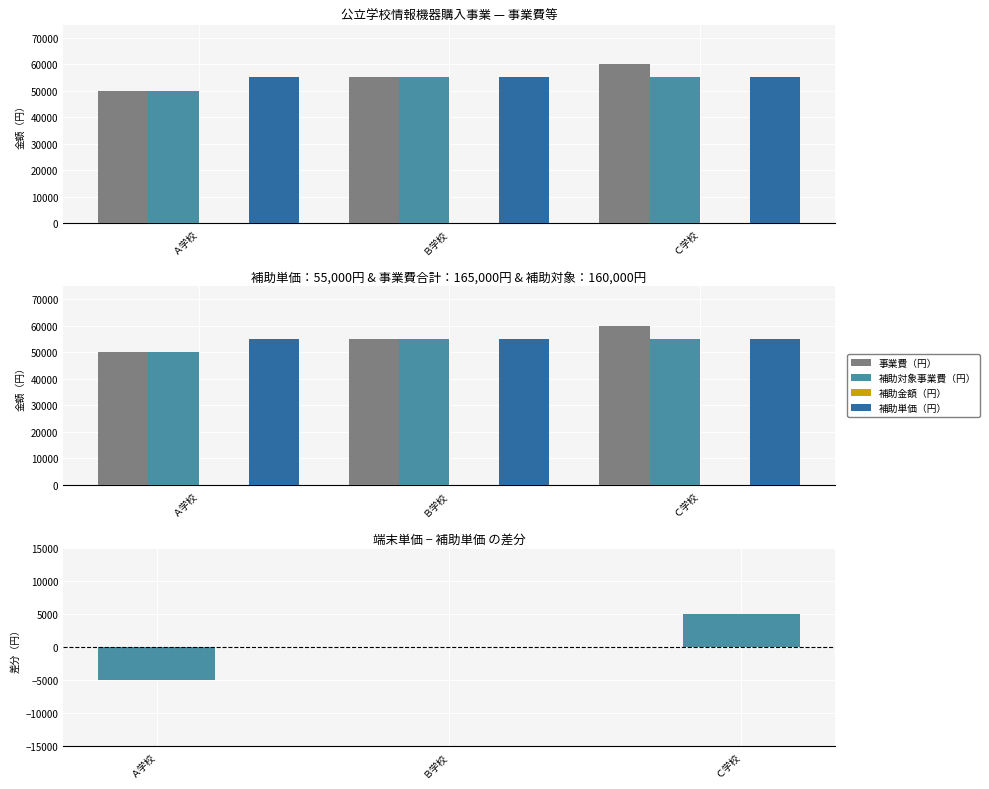

Reading left to right, list all the values displayed in this chart.

事業費（円）: 50000	55000	60000
補助対象事業費（円）: 50000	55000	55000
補助金額（円）: 0	0	0
補助単価（円）: 55000	55000	55000
事業費差分: -5000	0	5000